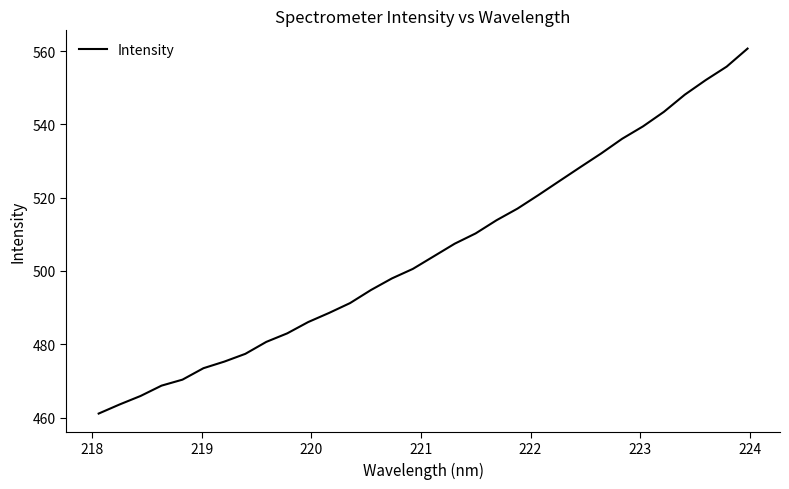

What is the difference between the maximum and minimum values?

99.6